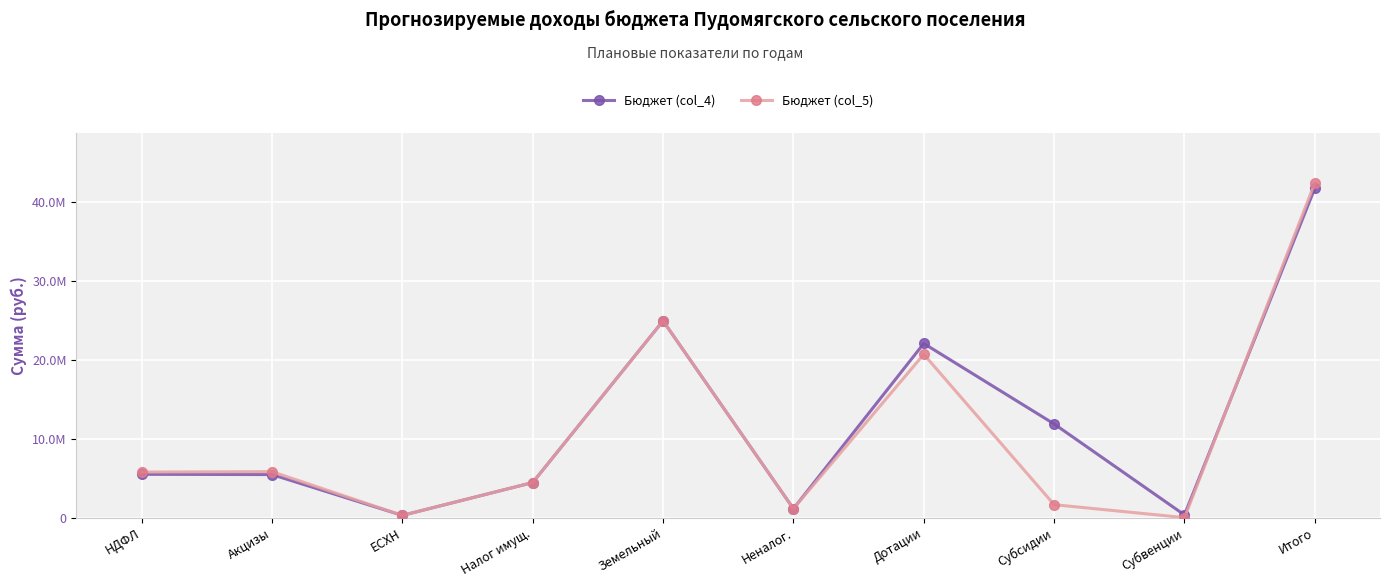

What is the maximum value shown in the chart?

42429563.0